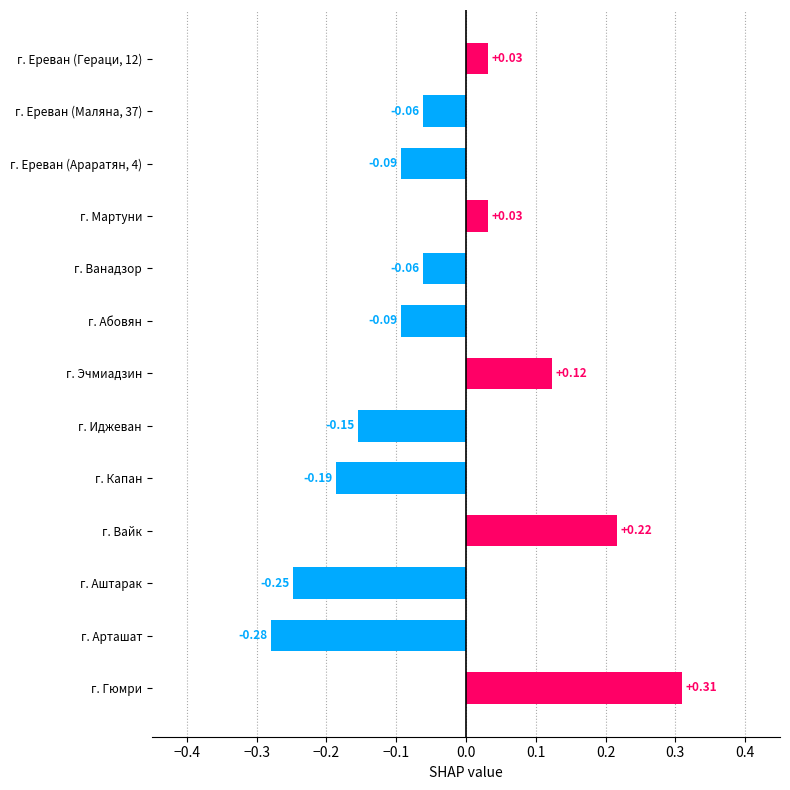

What is the label of the 1st bar from the bottom?

г. Гюмри